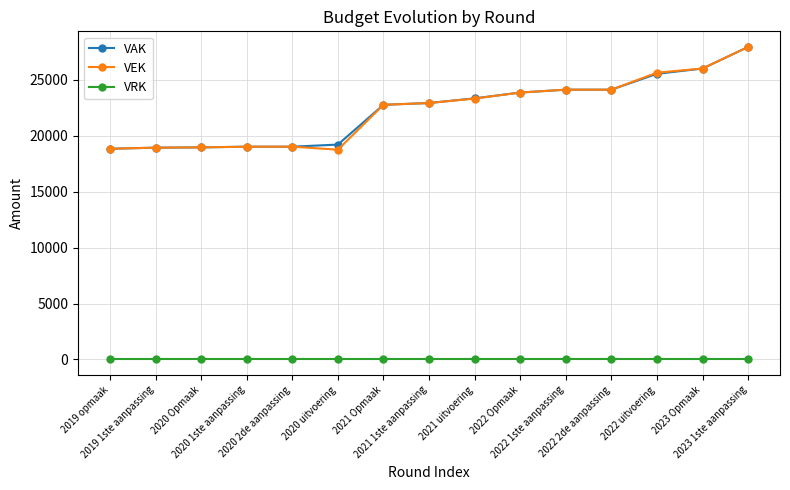

How many lines are shown in the chart?

3